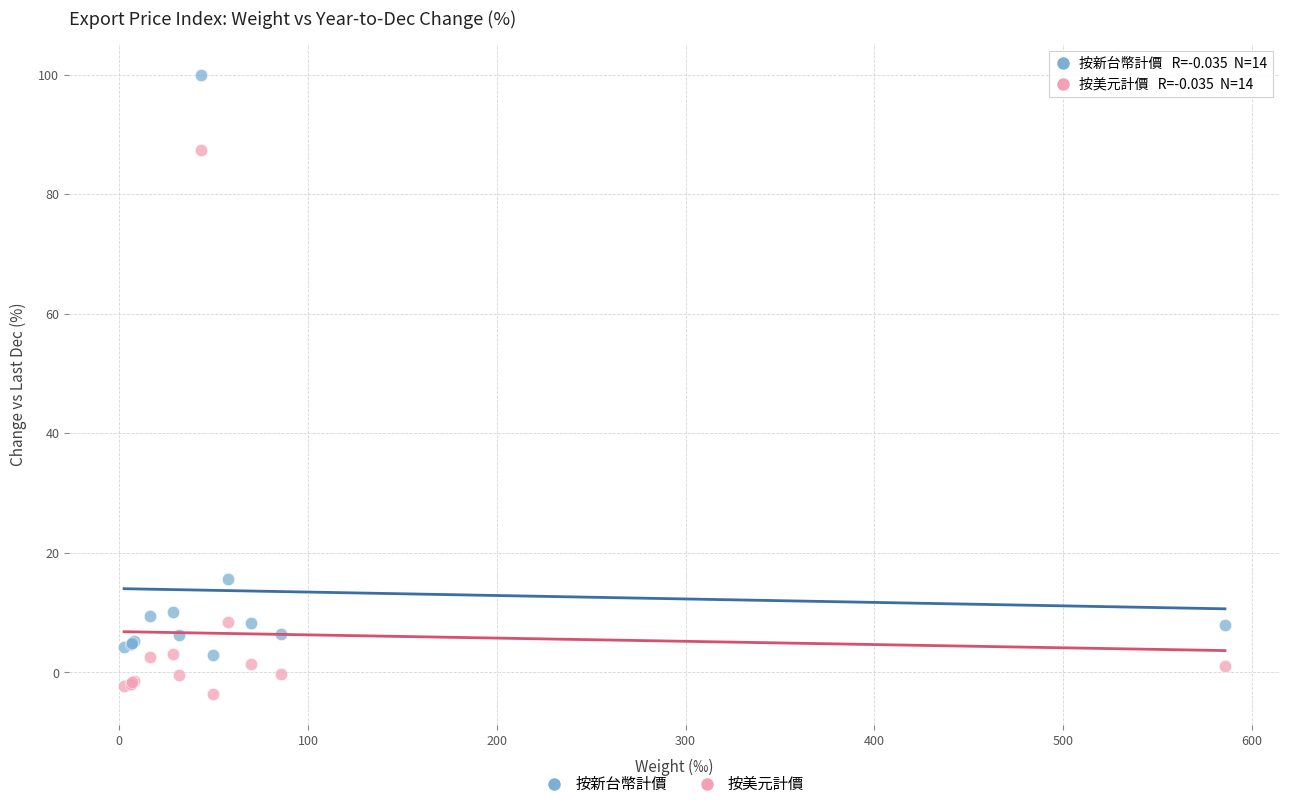

In the 按美元計價 series, what Y value is closest to 41?

8.4